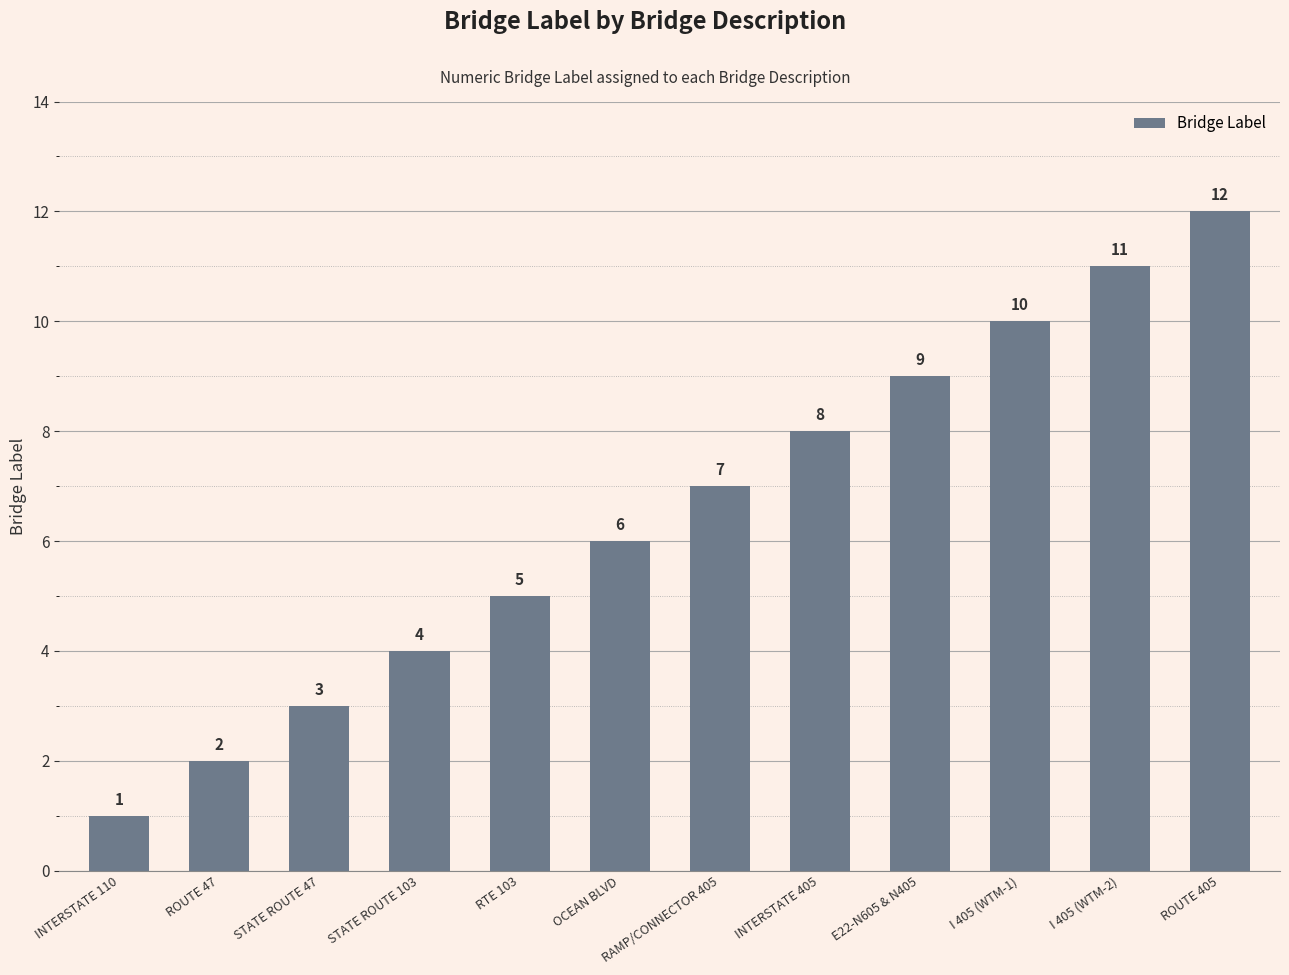

Which has a higher value, I 405 (WTM-2) or E22-N605 & N405?

I 405 (WTM-2)